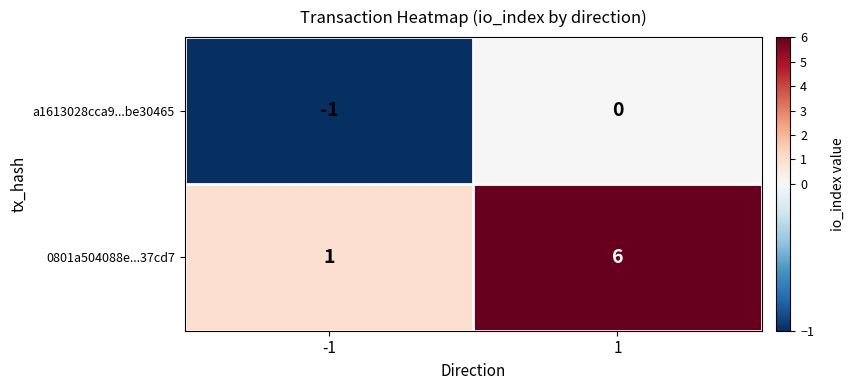

True or false: 0801a504088e...37cd7 has a value of 0 at -1.

False